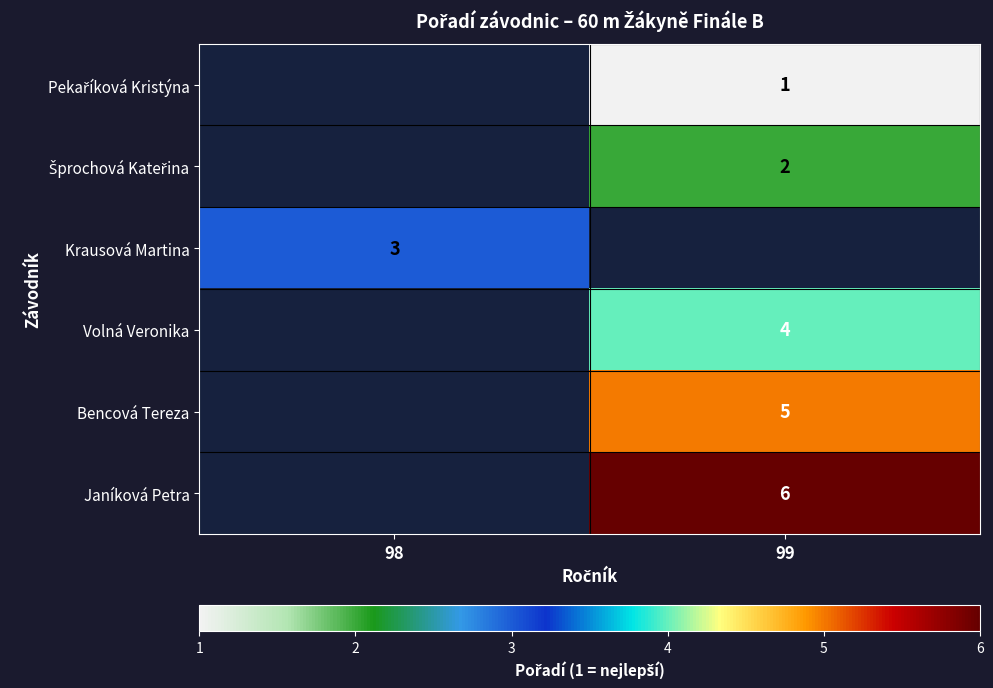

What is the difference between the highest and lowest values at 99?

5.0